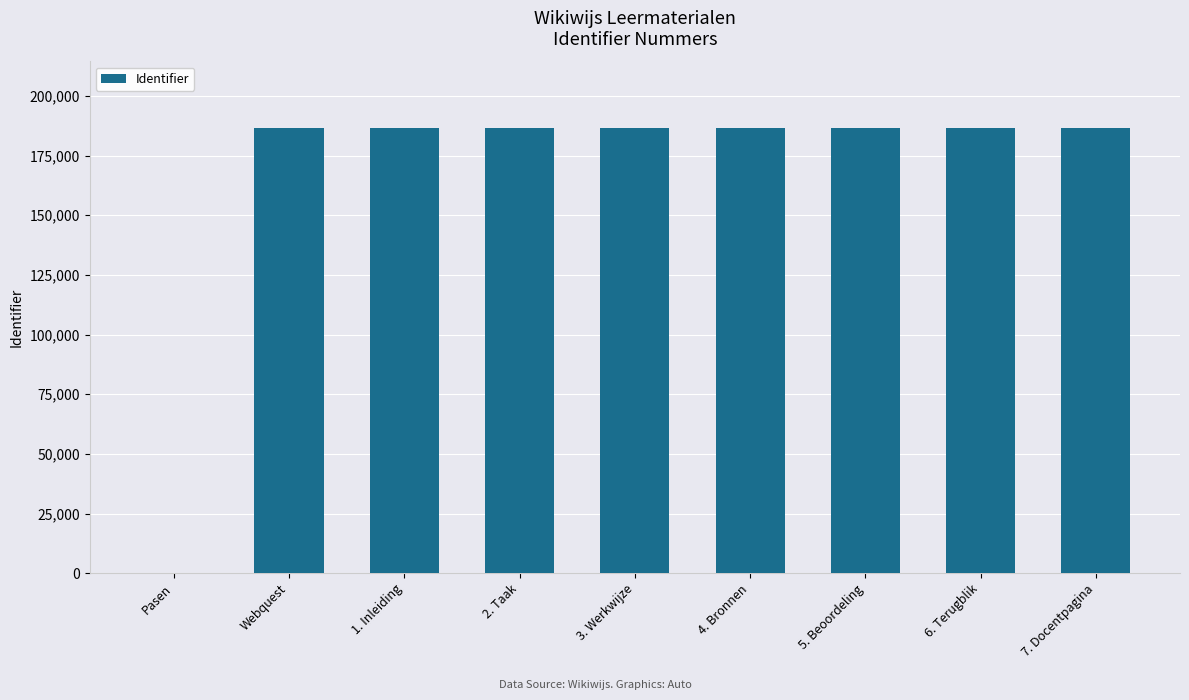

What is the greatest value displayed?

186493